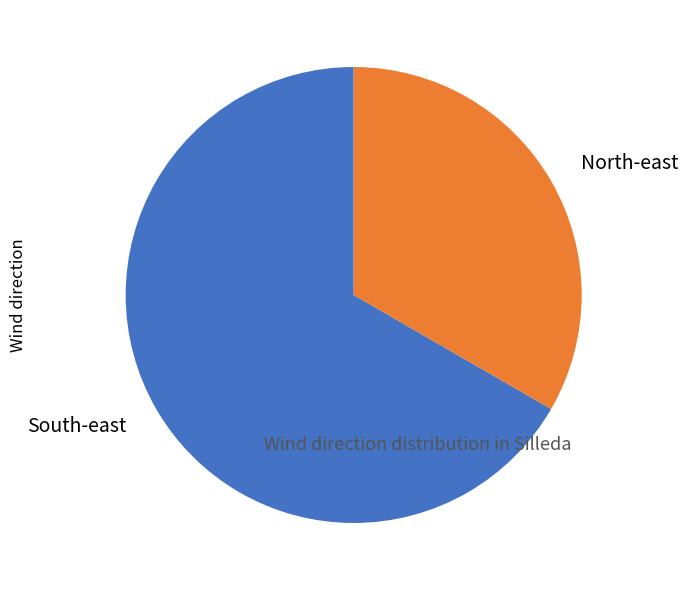

What is the largest slice in the pie chart?

South-east